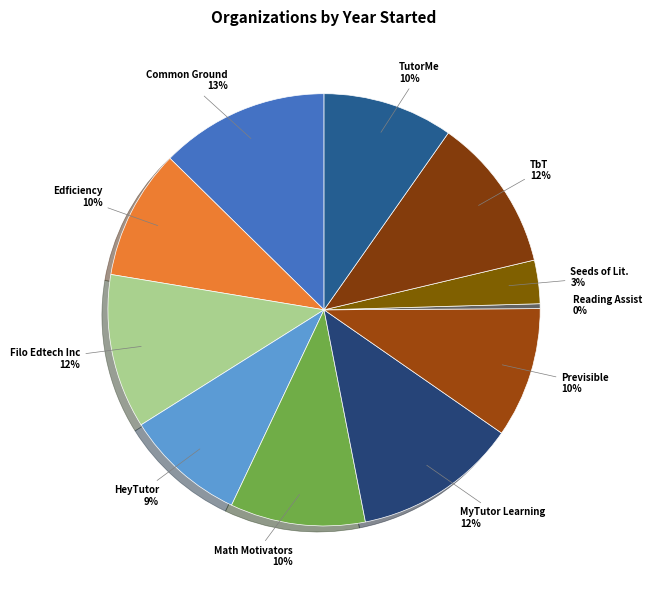

How many segments does this pie chart have?

11